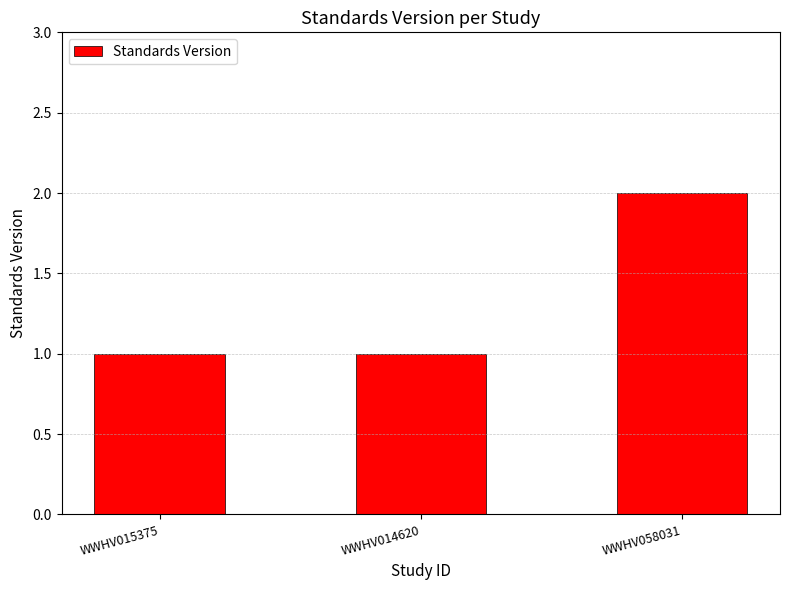

Is it true that the value at WWHV015375 is 1?

True